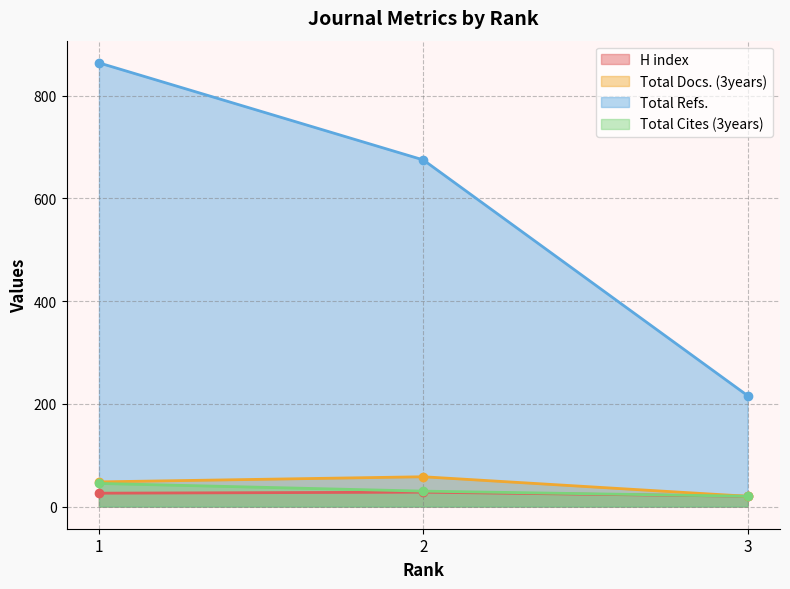

List the series in order of their peak value, lowest first.

H index, Total Cites (3years), Total Docs. (3years), Total Refs.